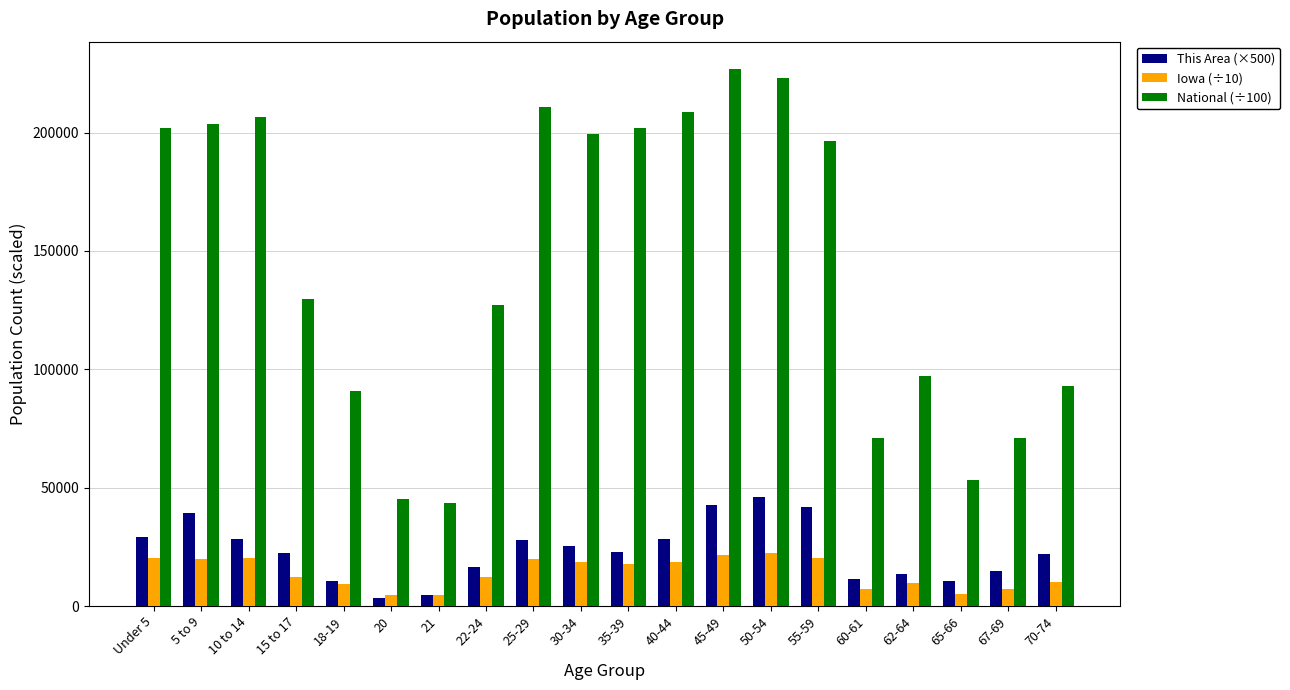

Rank the series at 15 to 17 from lowest to highest value.

Iowa (÷10), This Area (×500), National (÷100)